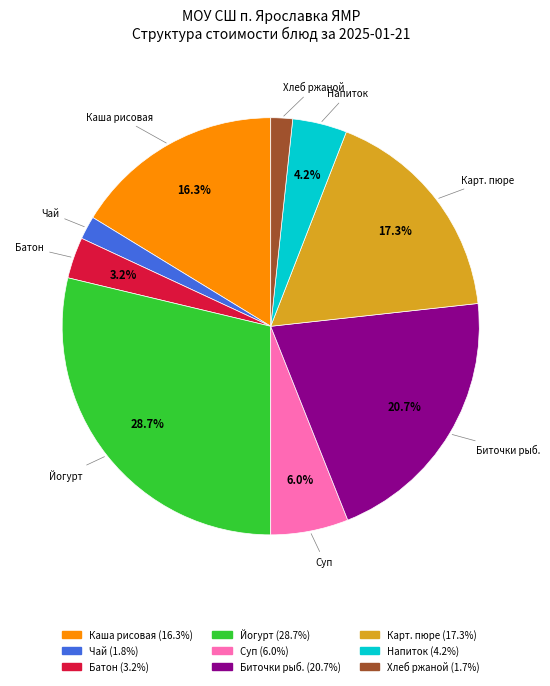

How many slices are in this pie chart?

9